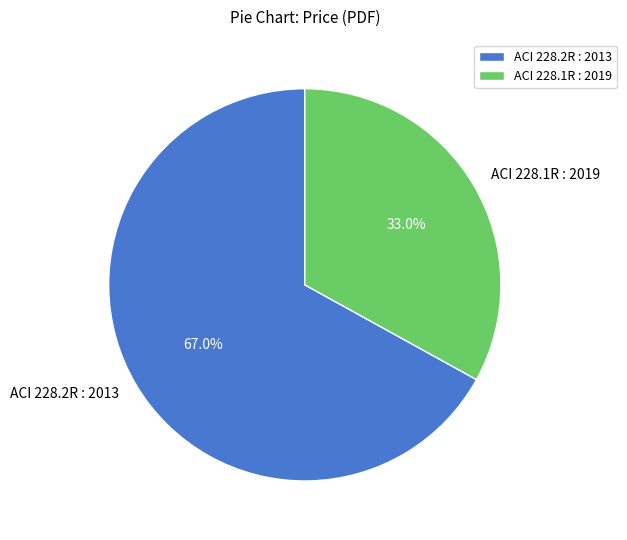

How many segments does this pie chart have?

2